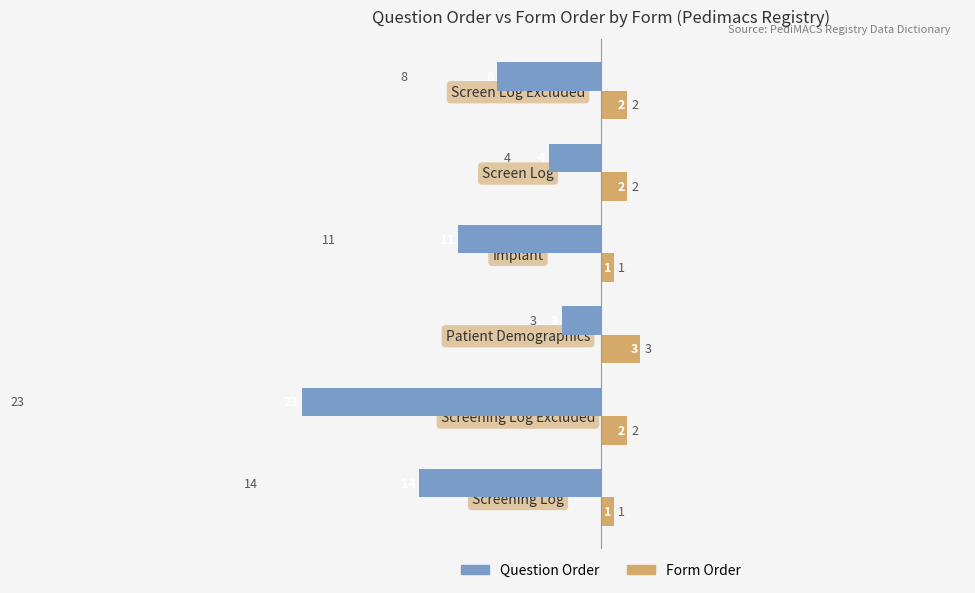

How many distinct data groups are displayed?

2